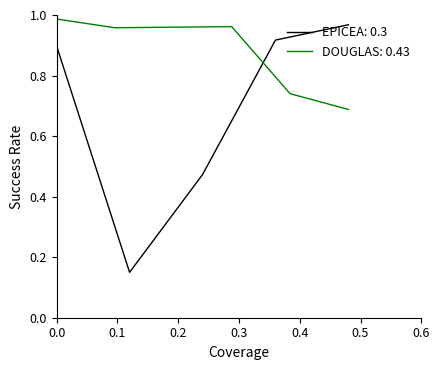

What is the value of the DOUGLAS point at the 5th from the left?

0.7